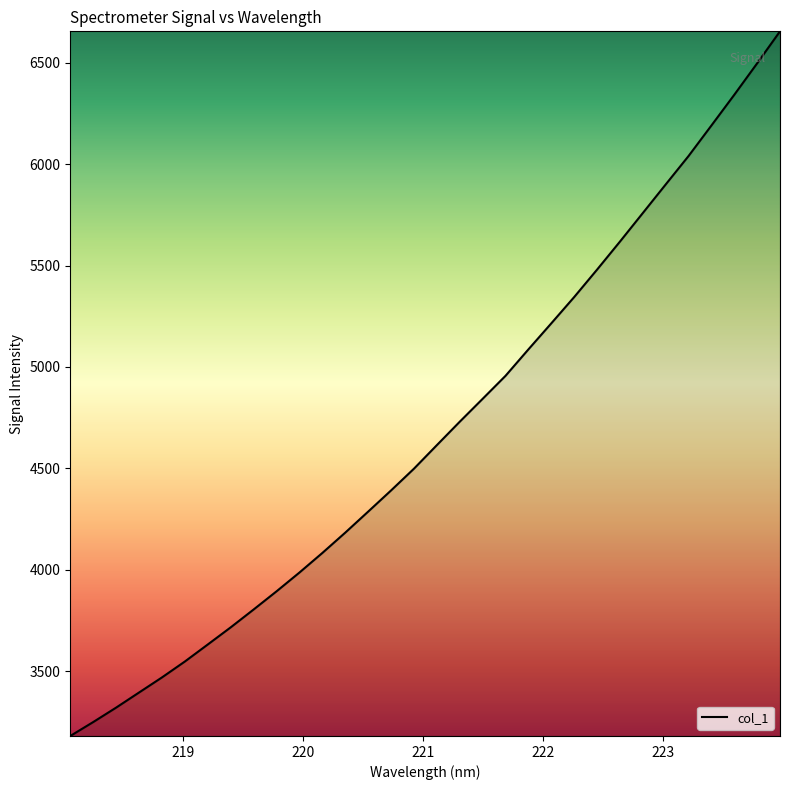

What is the maximum value shown in the chart?

6653.9